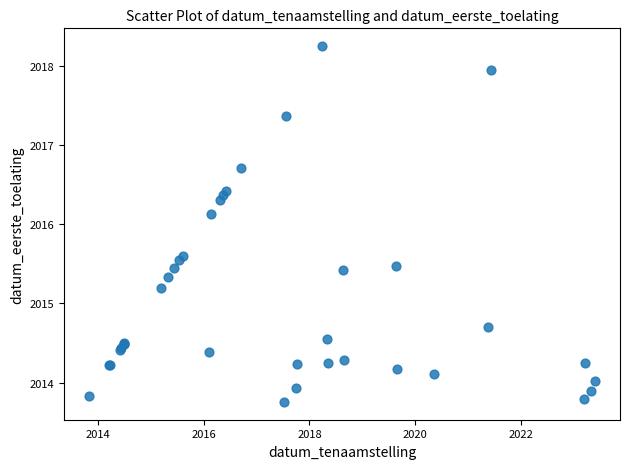

What Y value in the scatter plot is closest to 2016?

2016.1